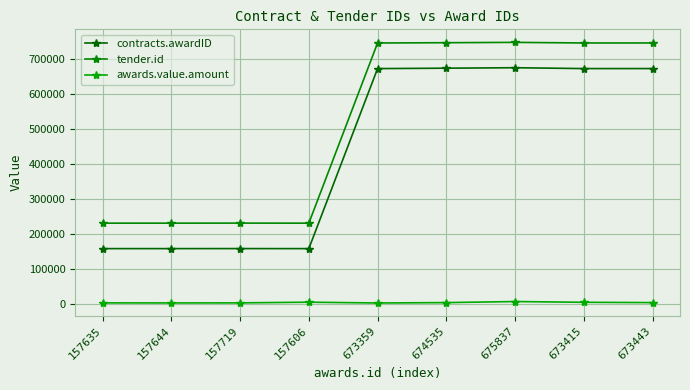

At how many categories does at least one series exceed 393164?

5